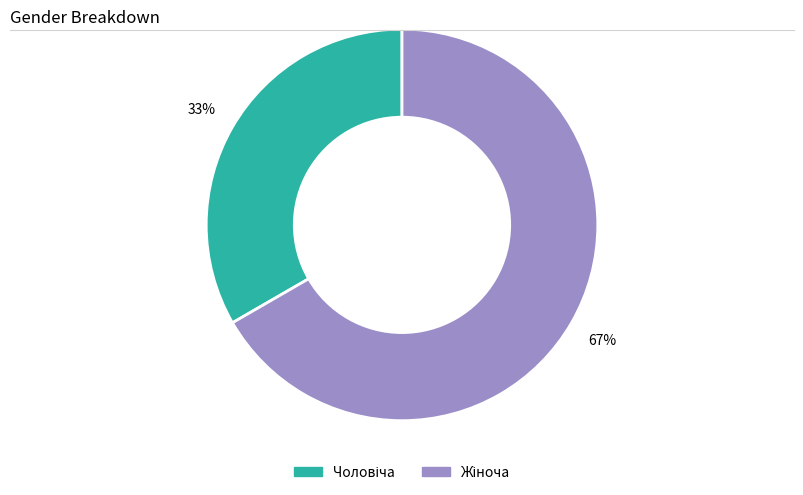

How many segments does this pie chart have?

2